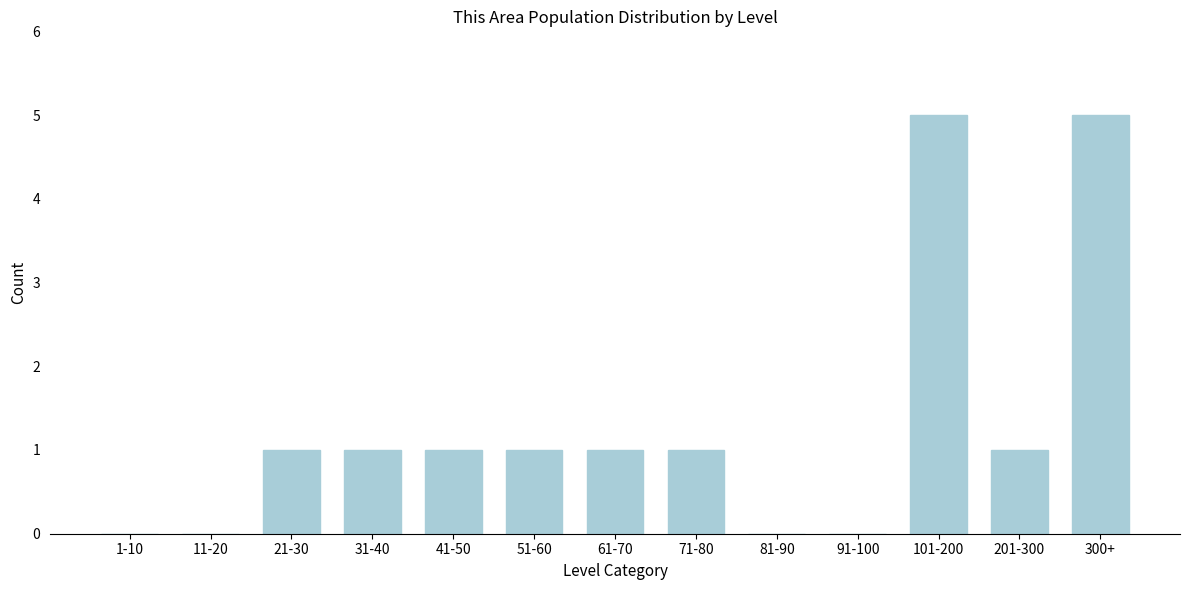

Reading right to left, what are all the values shown in this chart?

300+=5	201-300=1	101-200=5	91-100=0	81-90=0	71-80=1	61-70=1	51-60=1	41-50=1	31-40=1	21-30=1	11-20=0	1-10=0